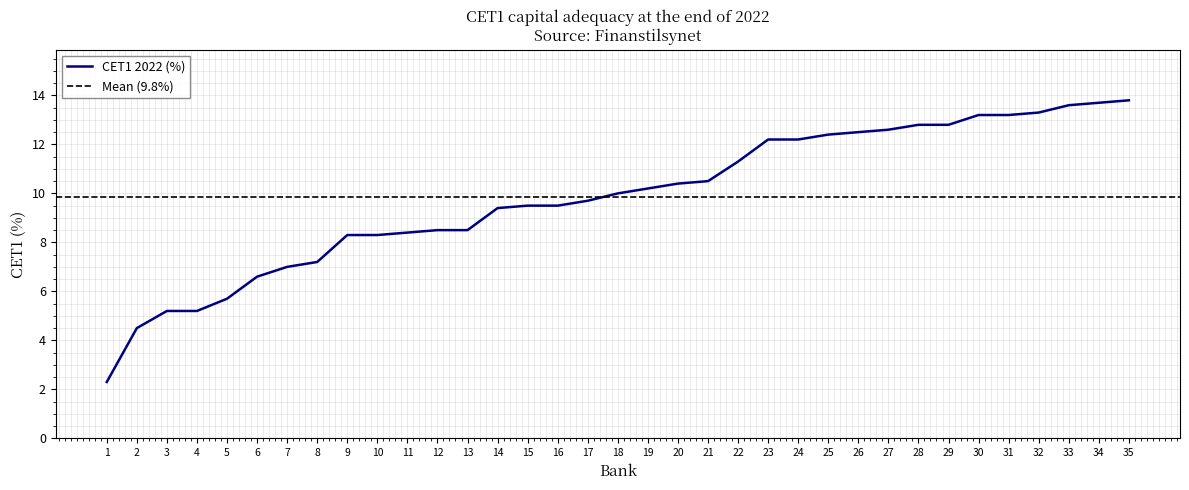

At which category does the chart reach its minimum across all series?

1